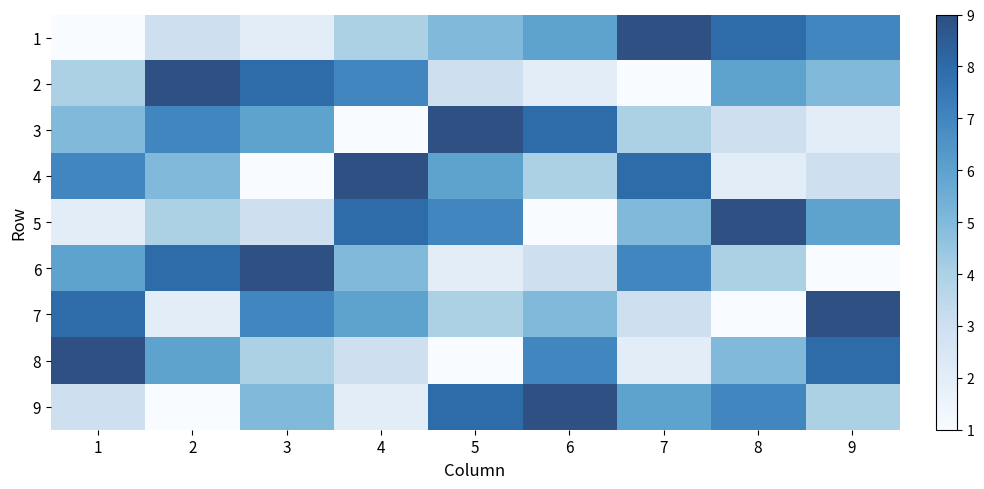

At how many categories does at least one series exceed 8?

9